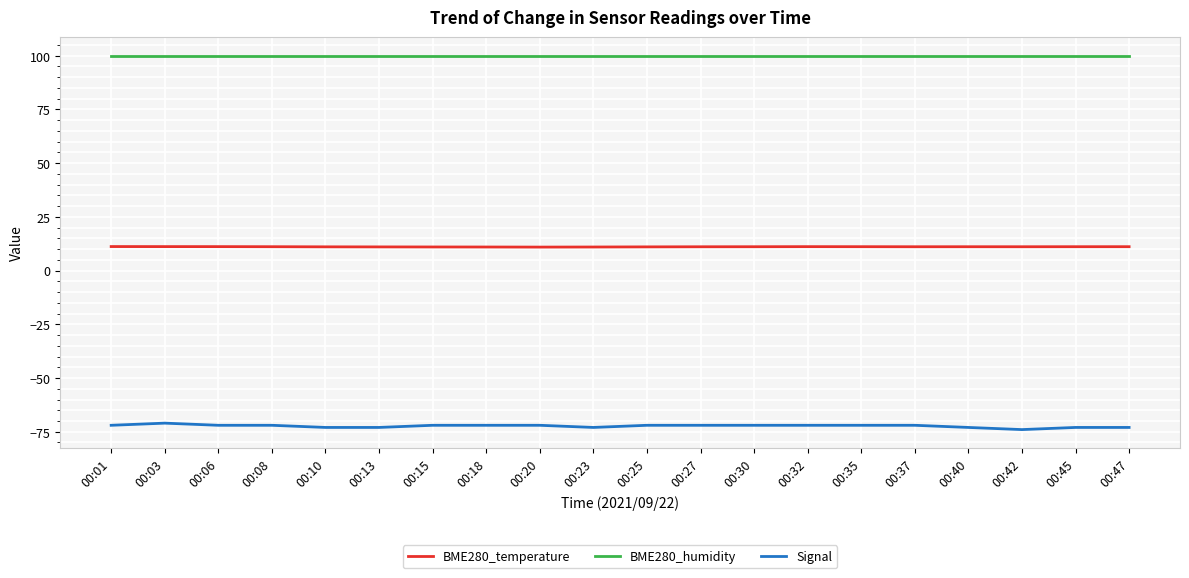

What is the difference between the highest and lowest values at 00:20?

172.0